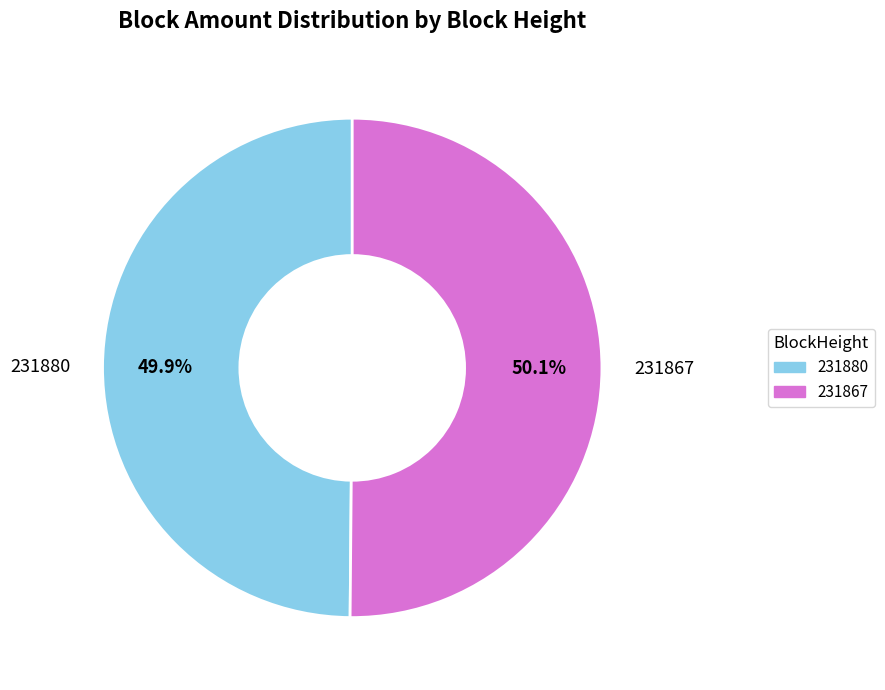

Combined, what portion of the pie is 231867 and 231880?

100.0%